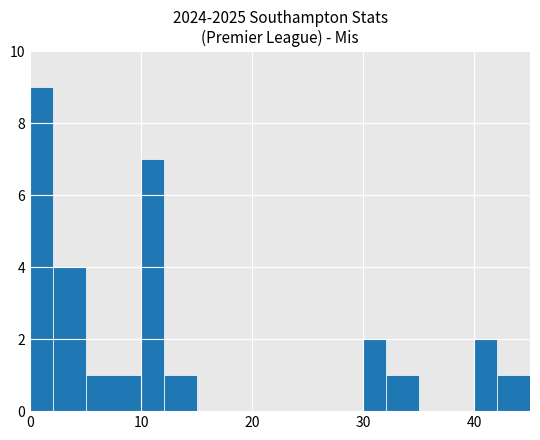

List the labels in order of value, smallest first.

15, 17, 20, 22, 25, 35, 5, 12, 32, 42, 30, 40, 2, 10, 0